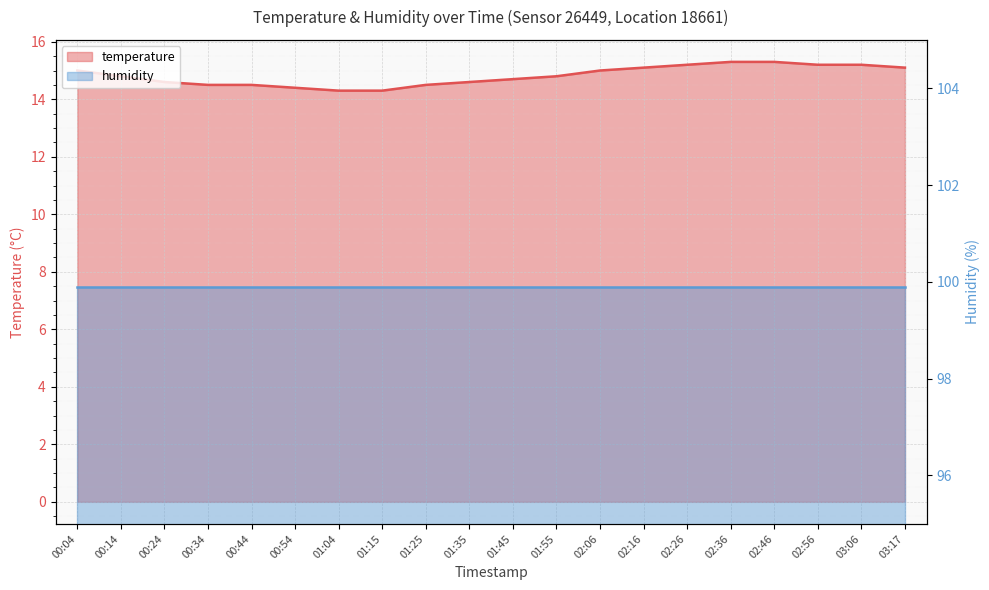

What value does the data have at 00:24?

14.6